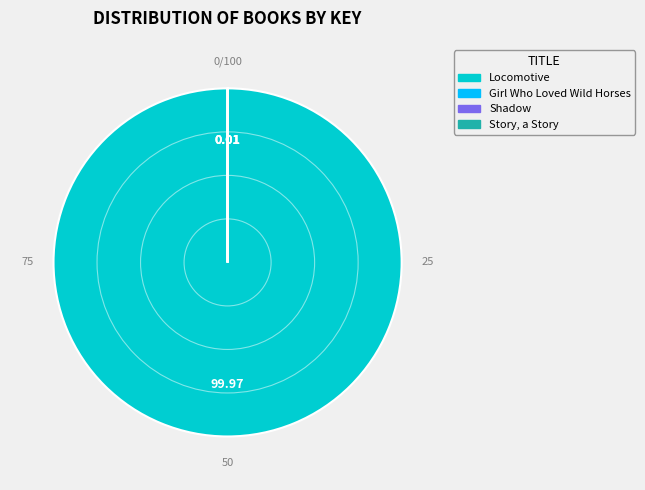

Which slice represents more than half of the pie?

Locomotive